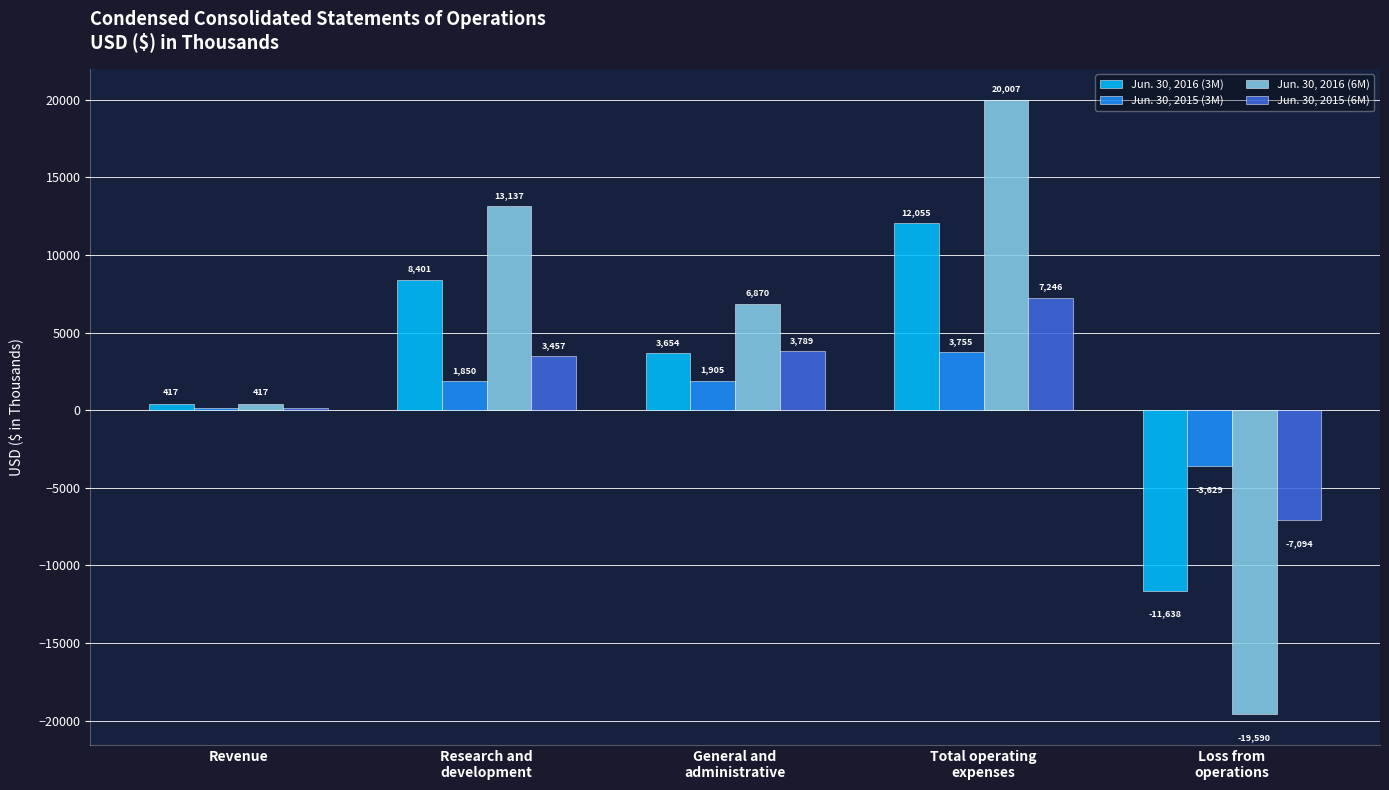

How many groups of bars are there?

5